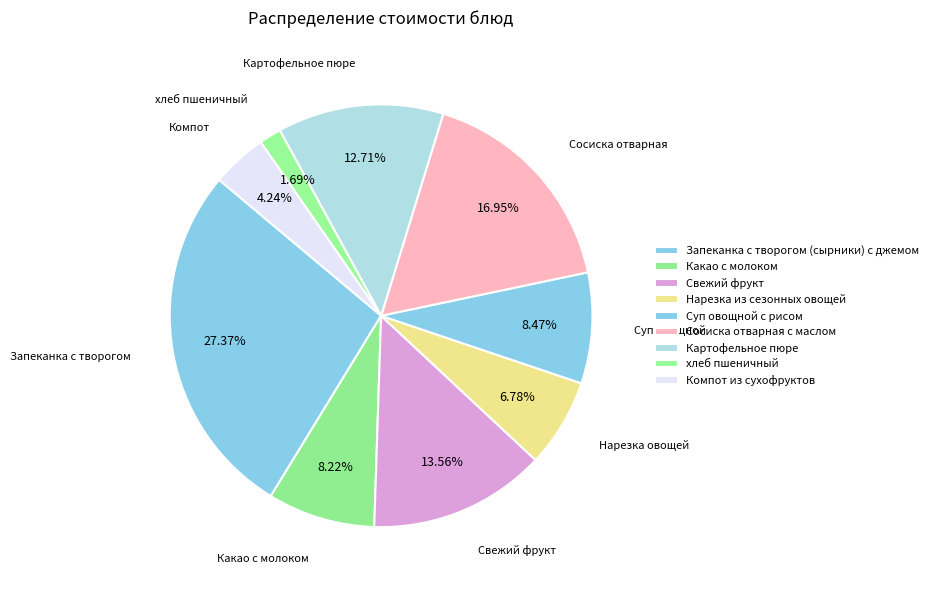

How many segments does this pie chart have?

9